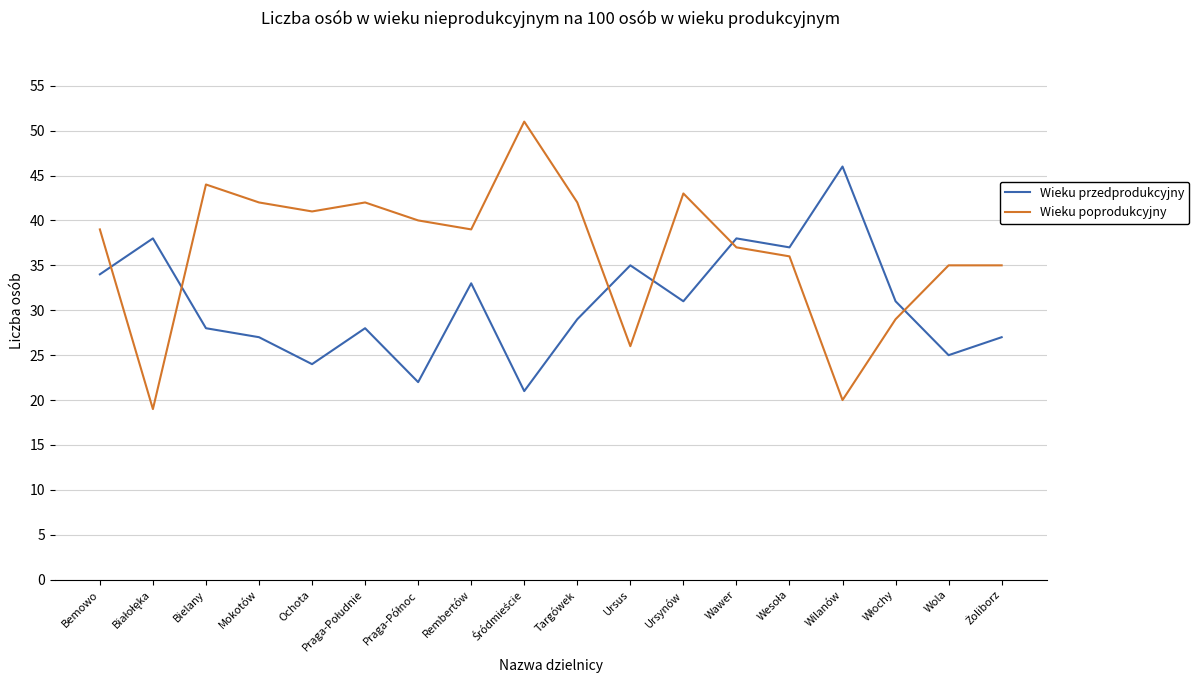

Where is Wieku przedprodukcyjny nearest to the value 33?

Rembertów